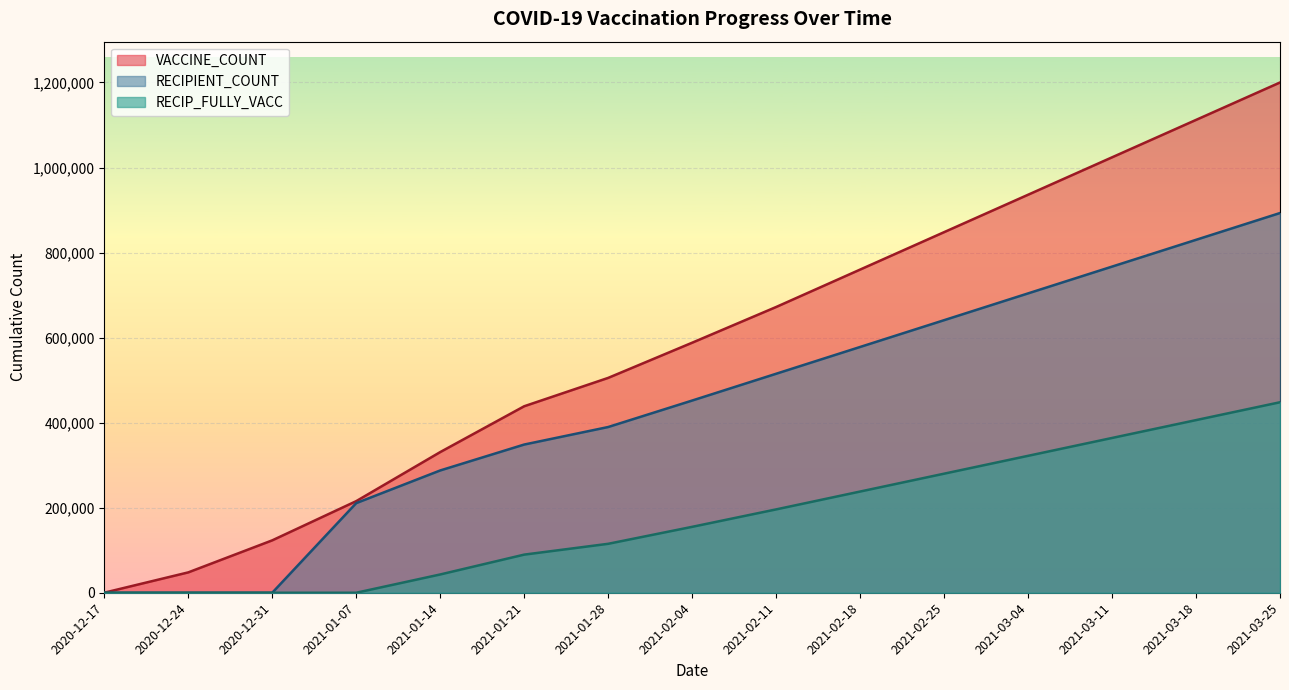

What is the total value across all series at 2021-03-25?

2541000